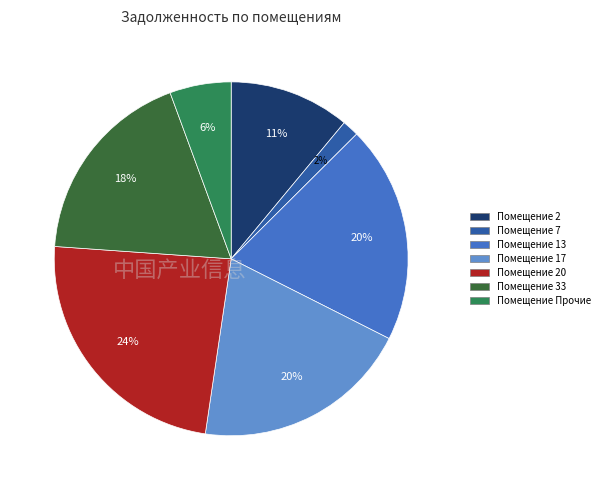

To the nearest percent, what is the average slice percentage?

14%